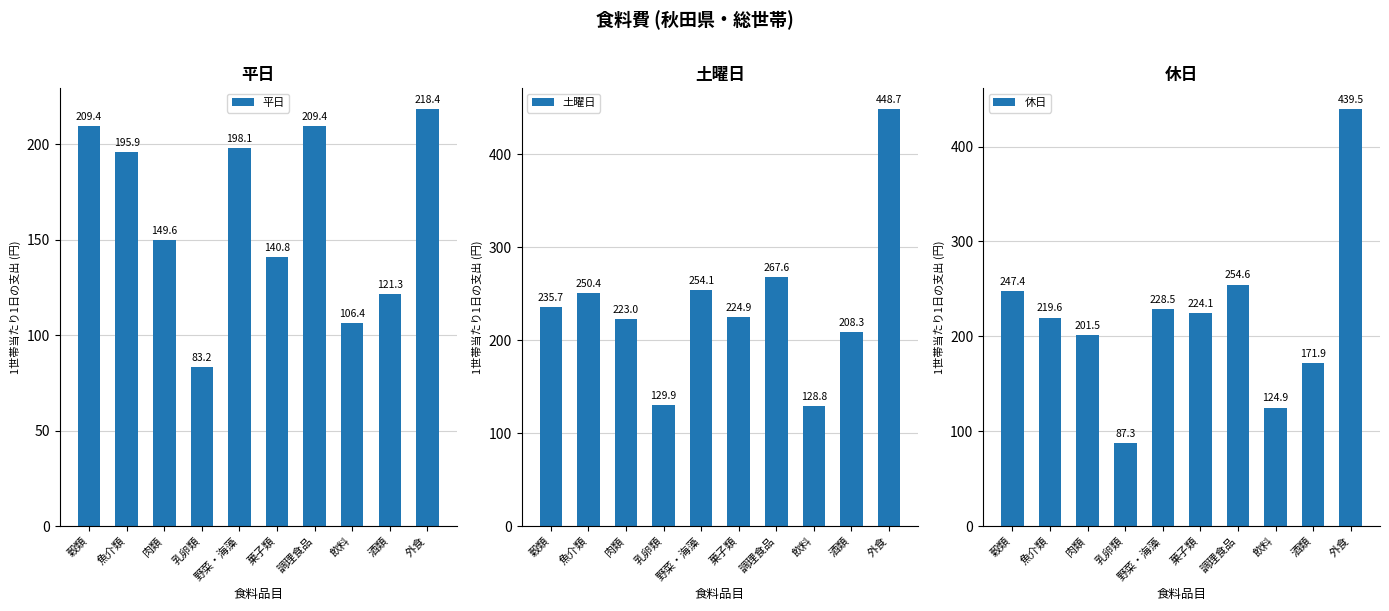

How many data points does each series have?

10